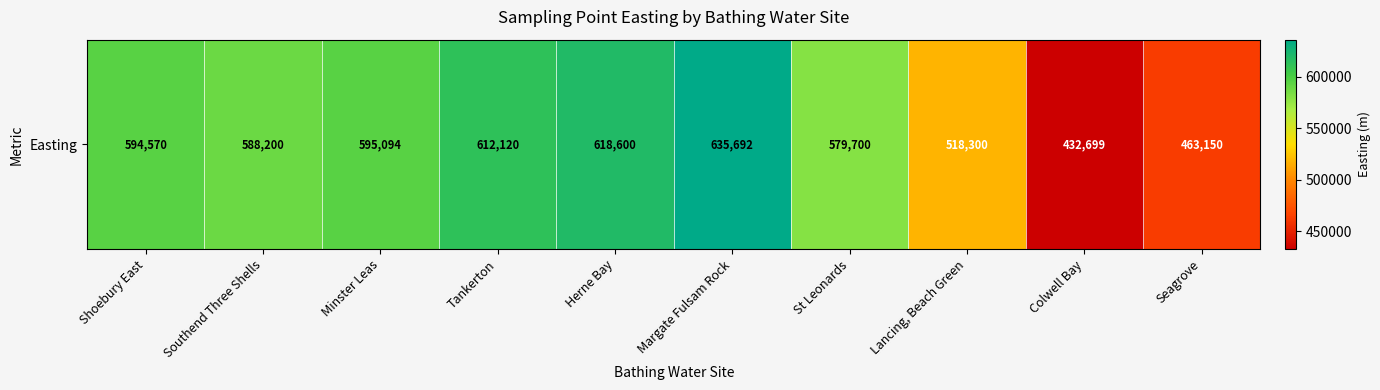

Count the number of values greater than 594570.

4